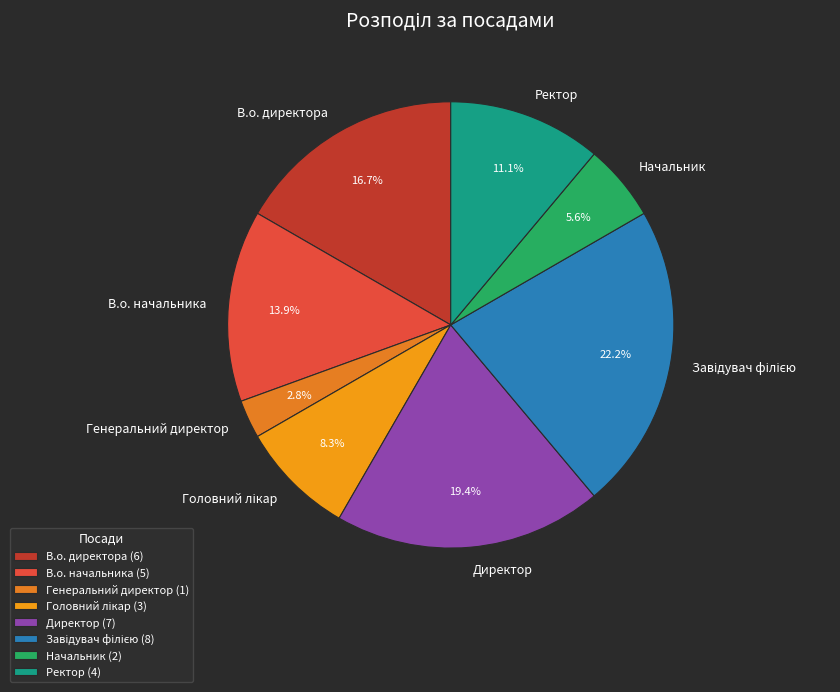

What percentage is NOT represented by В.о. директора?

83.3%